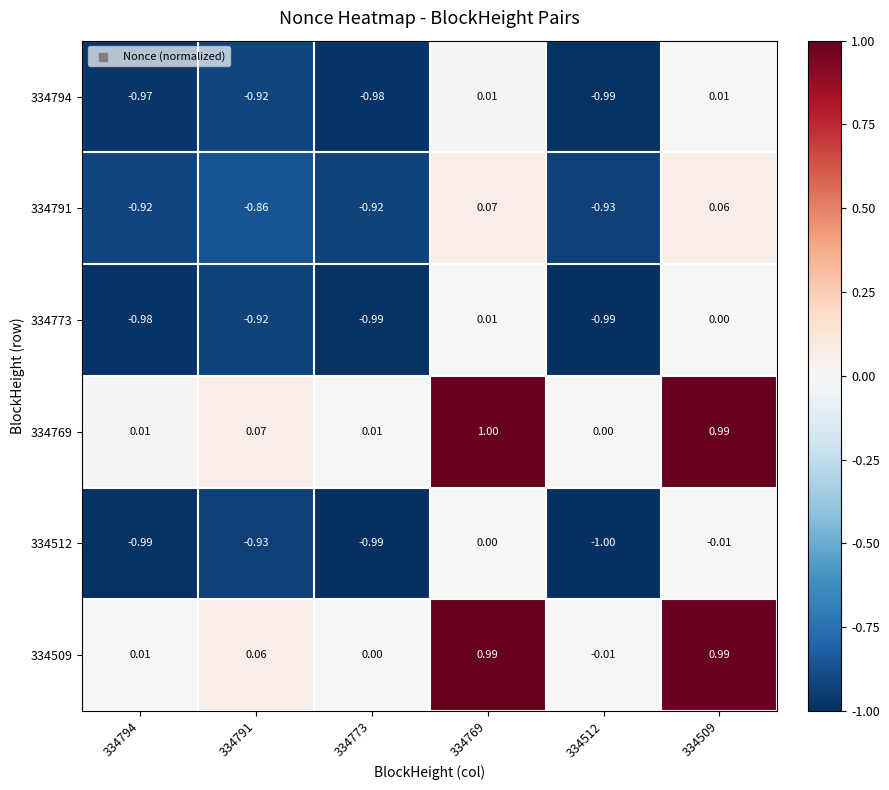

Is the value of 334509 at 334791 greater than the value of 334794 at 334794?

Yes